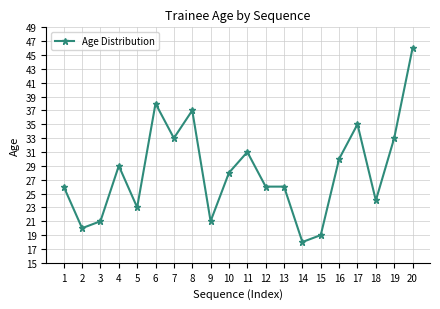

Reading right to left, what are all the values shown in this chart?

20=46	19=33	18=24	17=35	16=30	15=19	14=18	13=26	12=26	11=31	10=28	9=21	8=37	7=33	6=38	5=23	4=29	3=21	2=20	1=26